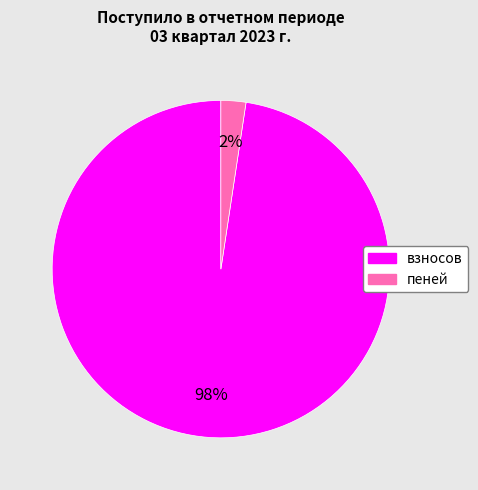

To the nearest percent, what is the combined percentage of взносов and пеней?

100%